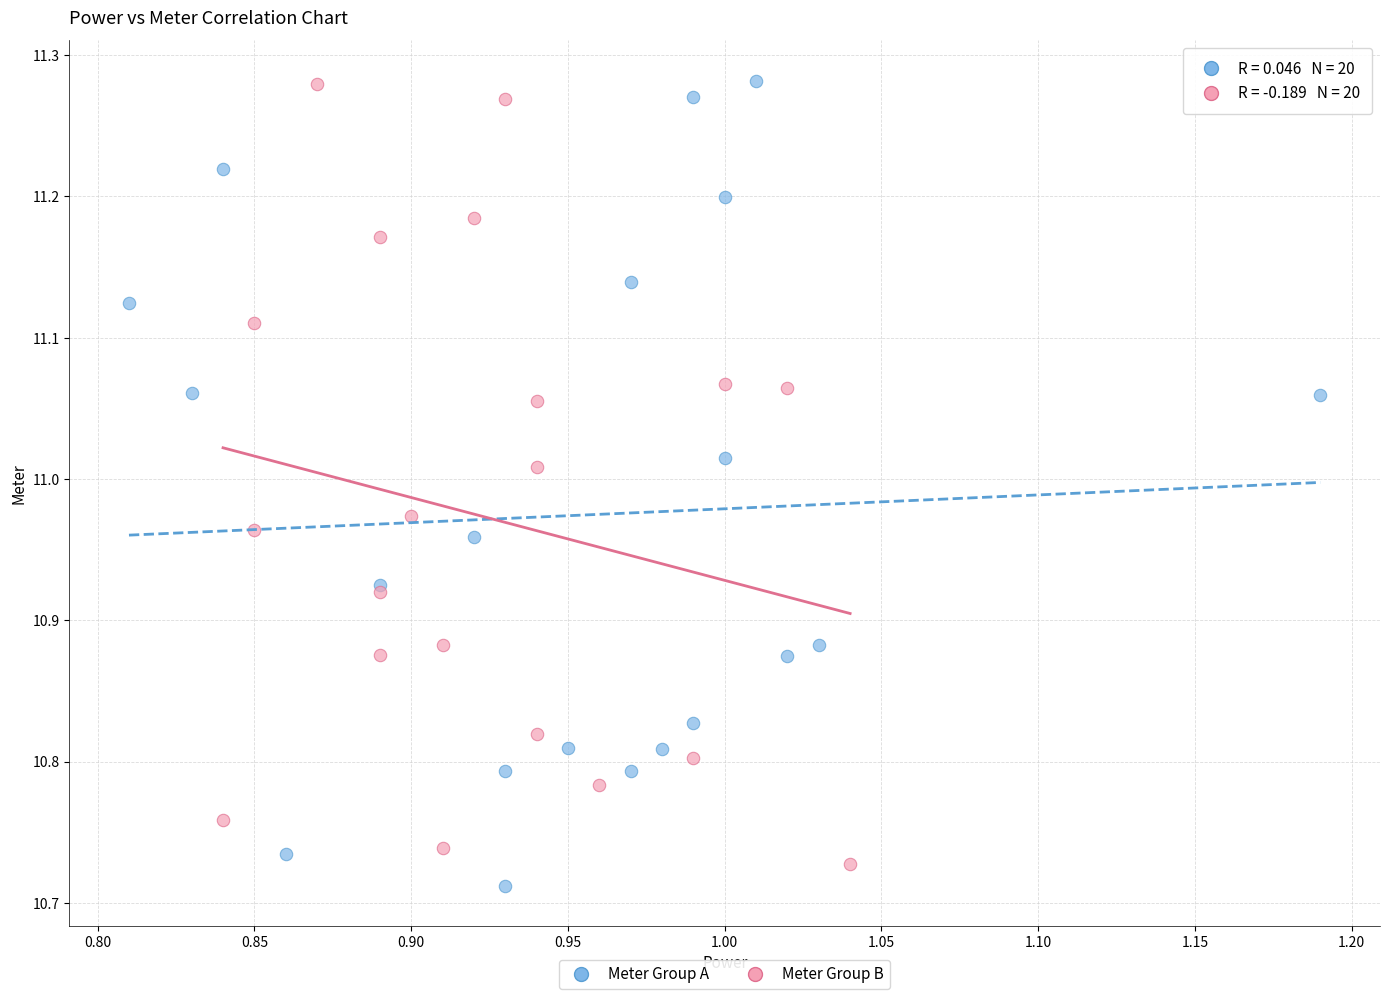

What are all the series names shown in the legend?

Meter Group A, Meter Group B